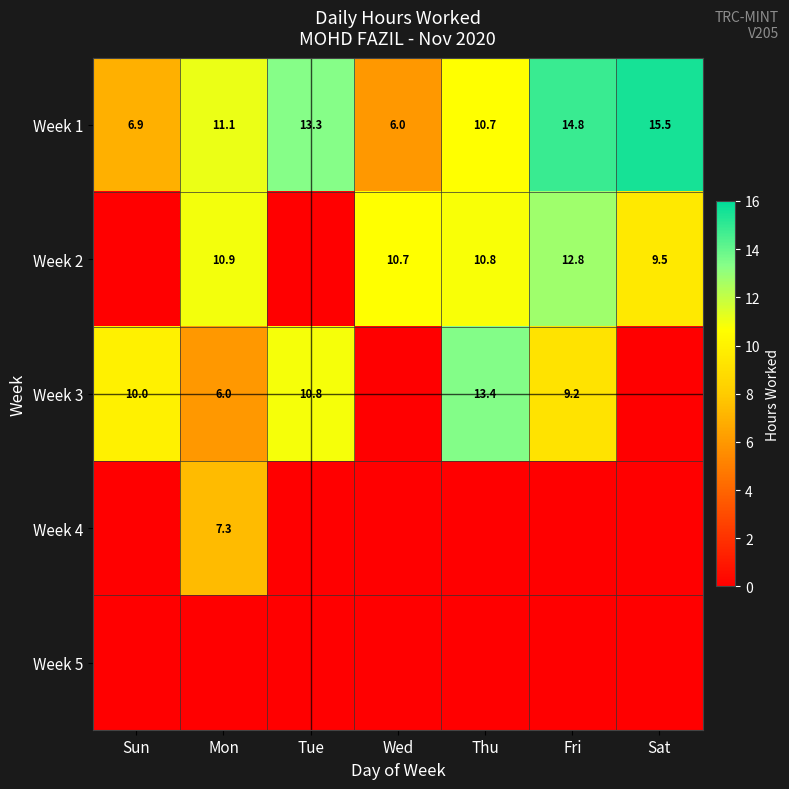

How many distinct data groups are displayed?

5